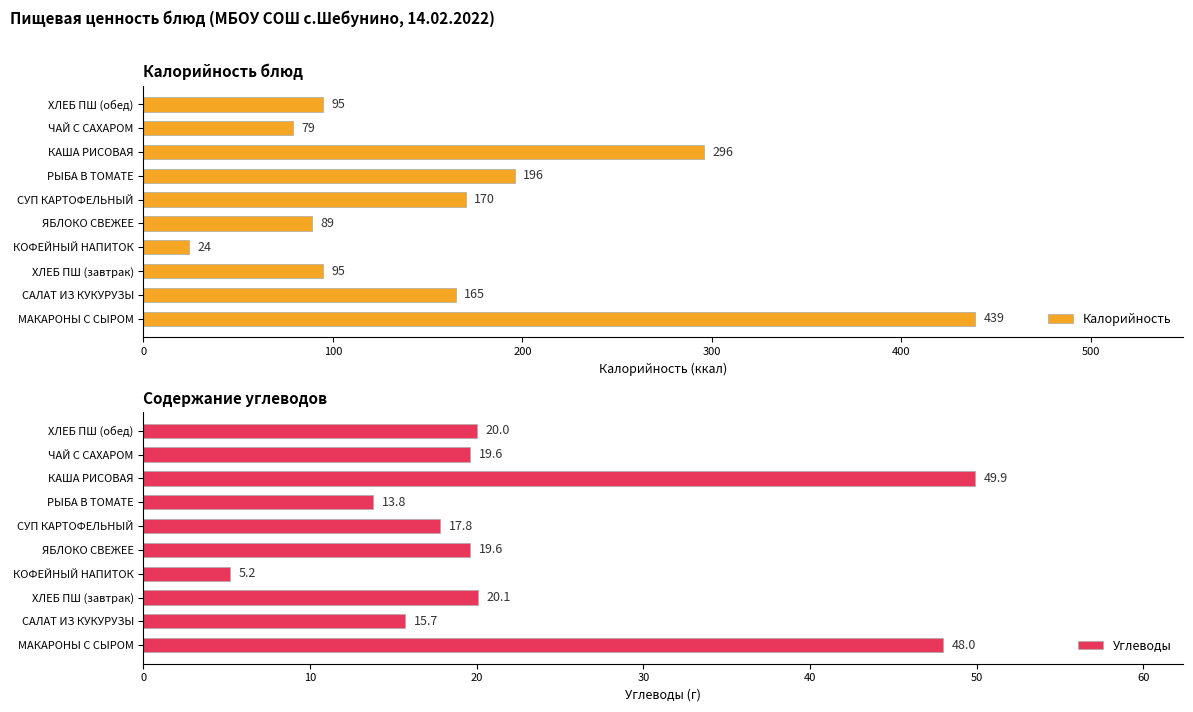

How many data points in Углеводы are less than 19?

4